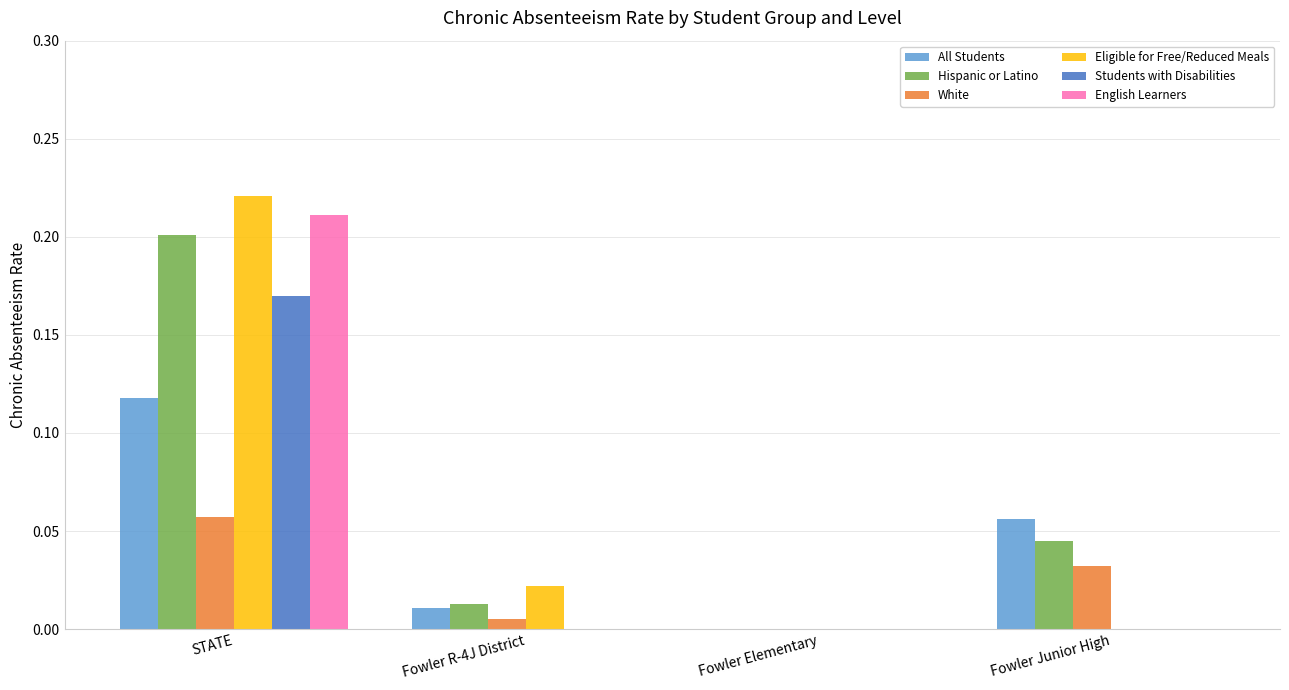

What is the total value across all series at STATE?

1.0